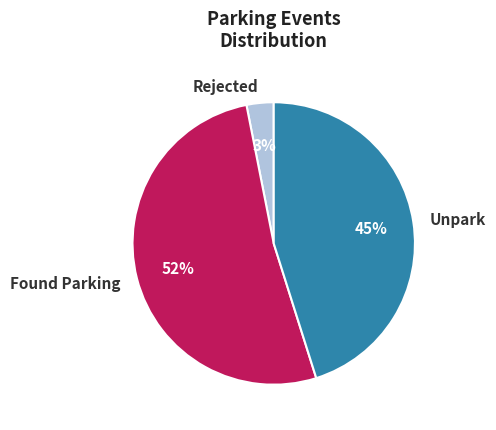

How many segments does this pie chart have?

3